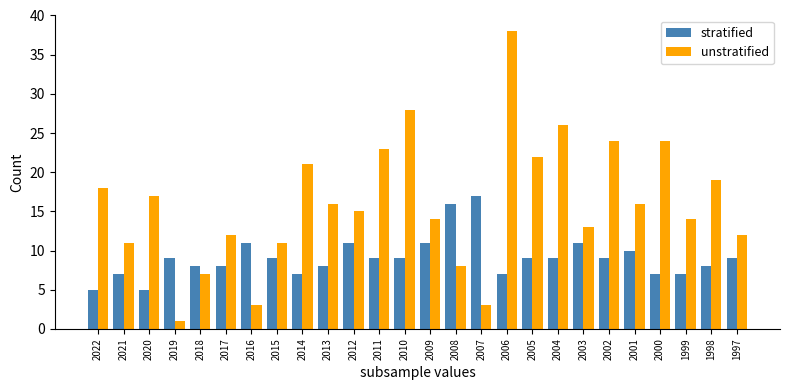

Between 2013 and 2001, which series saw the biggest shift?

stratified